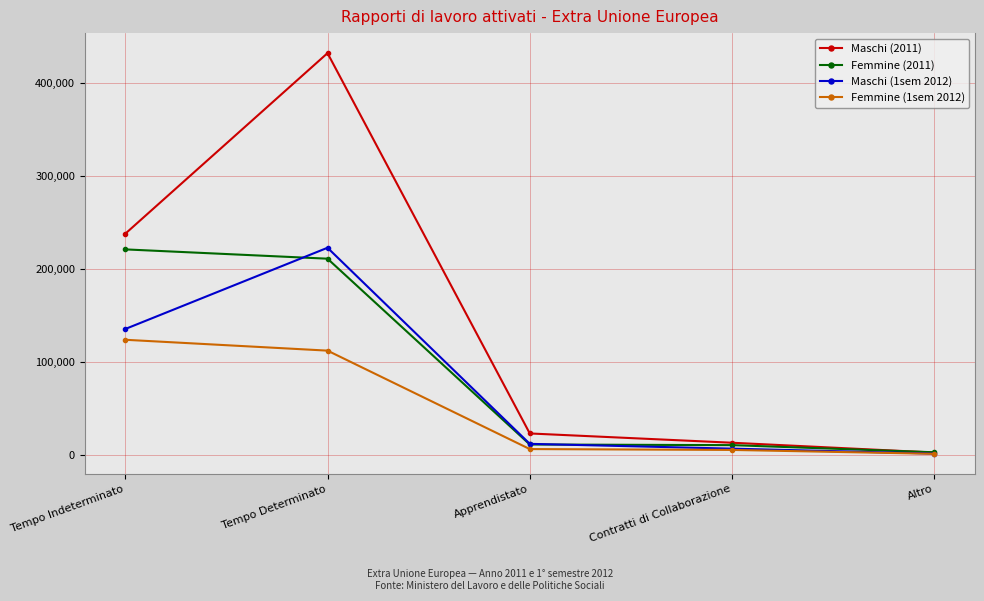

What is the label of the 5th point from the right?

Tempo Indeterminato